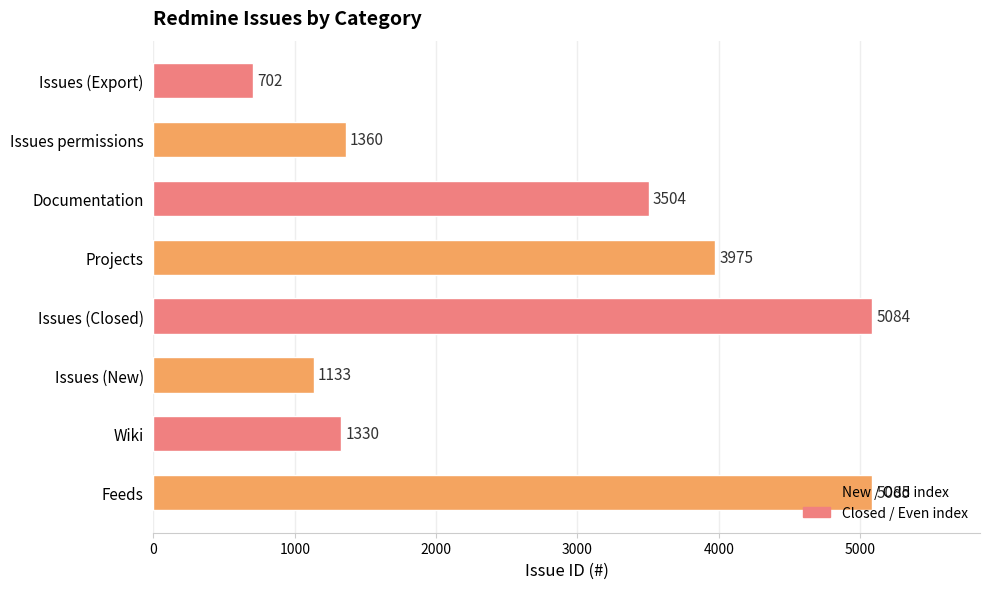

What value does the data have at Projects, to the nearest 50?

4000